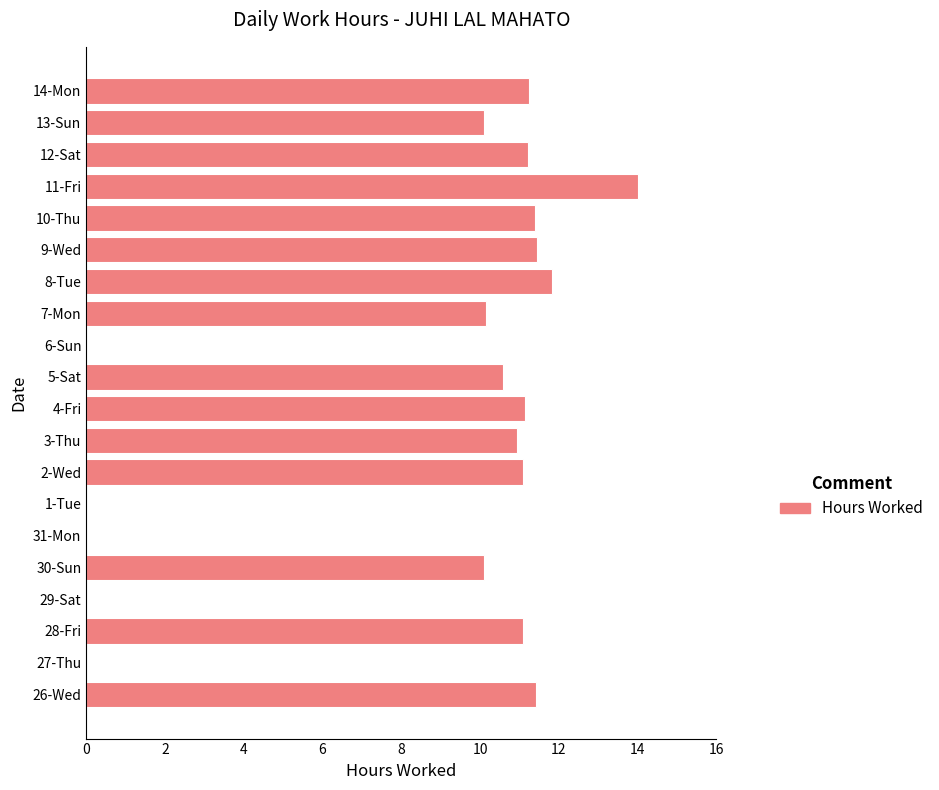

What is the sum of all values?

167.7